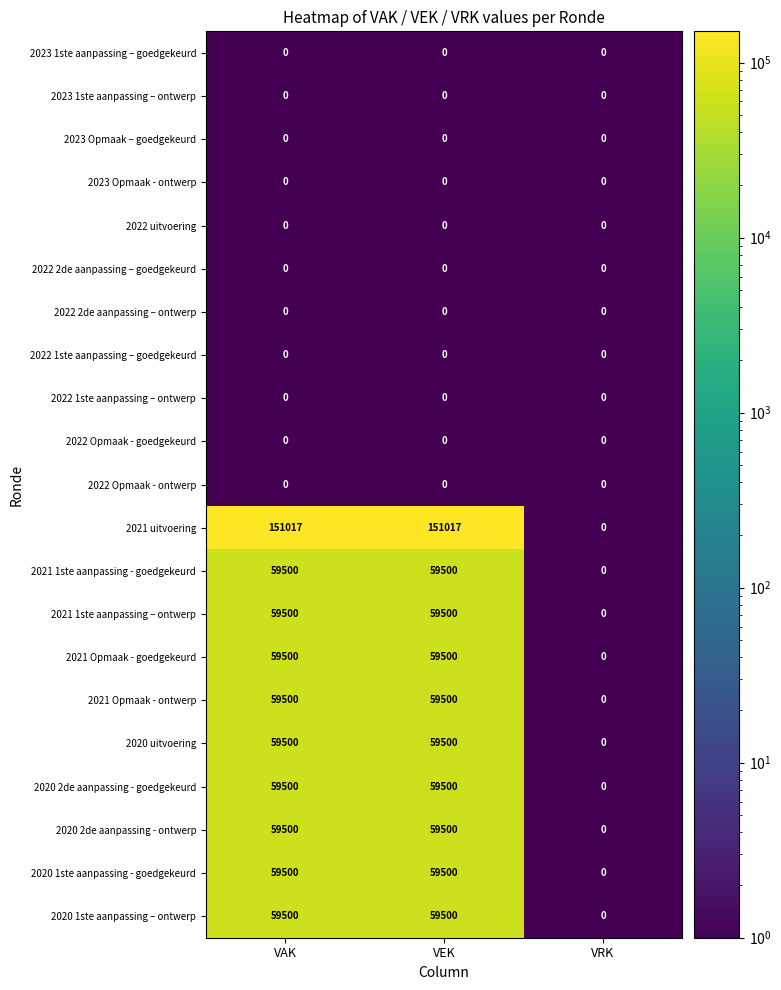

What is the sum of the 2021 Opmaak - goedgekeurd values at VAK and VRK?

59500